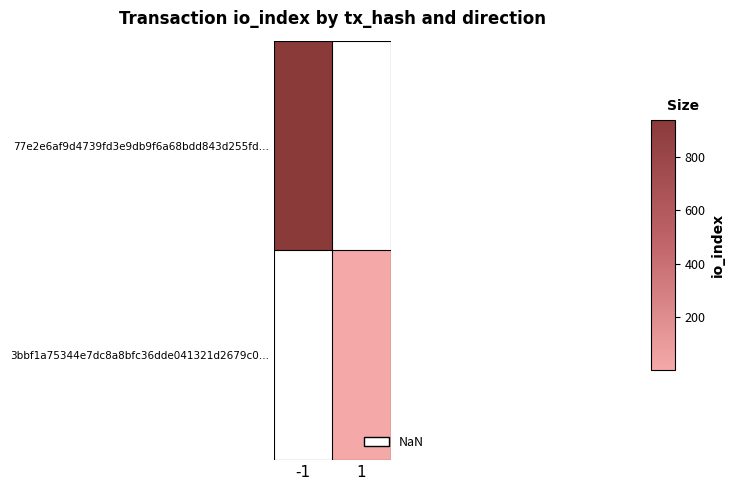

What value does the 3bbf1a75344e7dc8a8bfc36dde041321d2679c0… series have at 1?

3.0